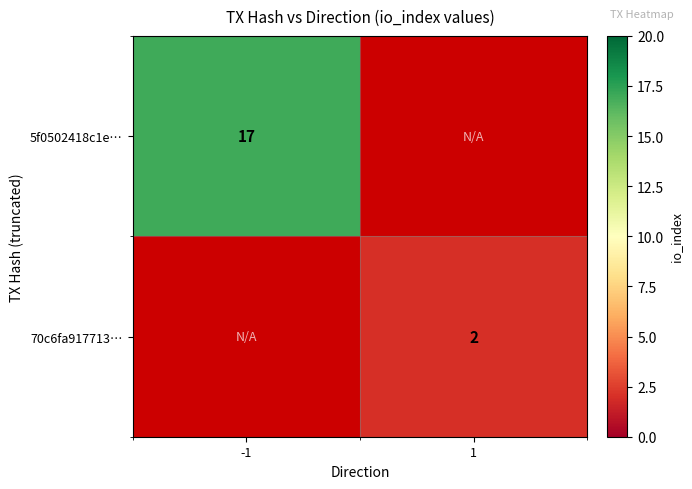

True or false: 70c6fa917713… has a value of 1 at 1.

False